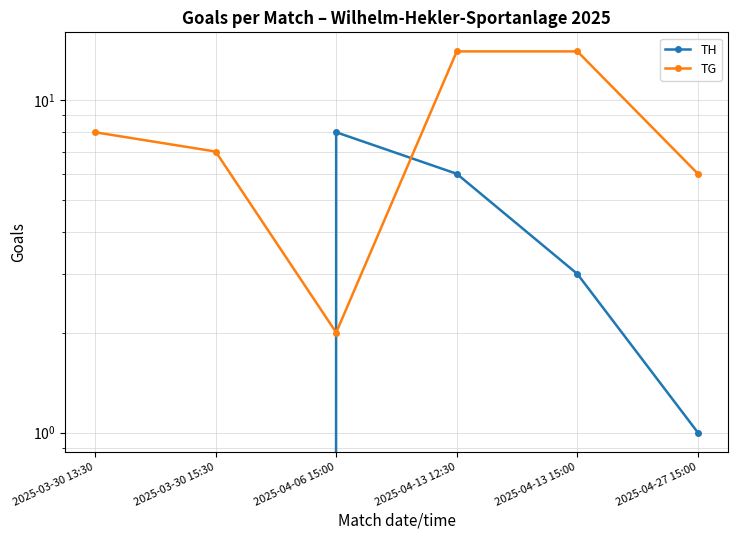

What is the approximate value of TH at 2025-04-06 15:00?

8